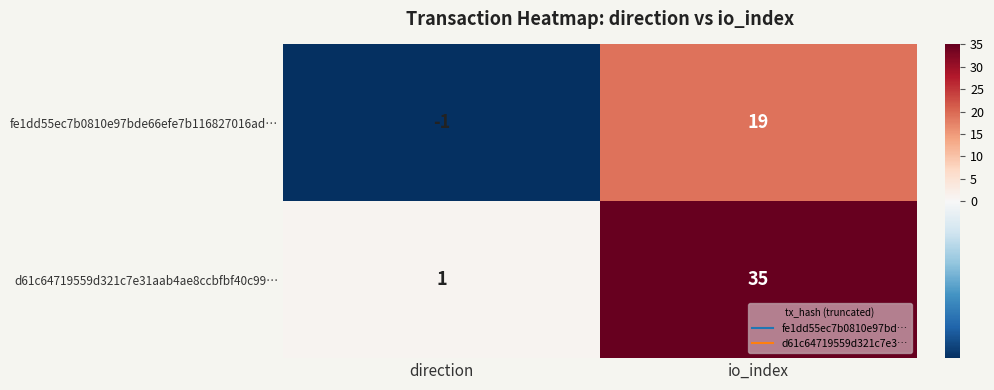

At how many categories does at least one series exceed 15?

1